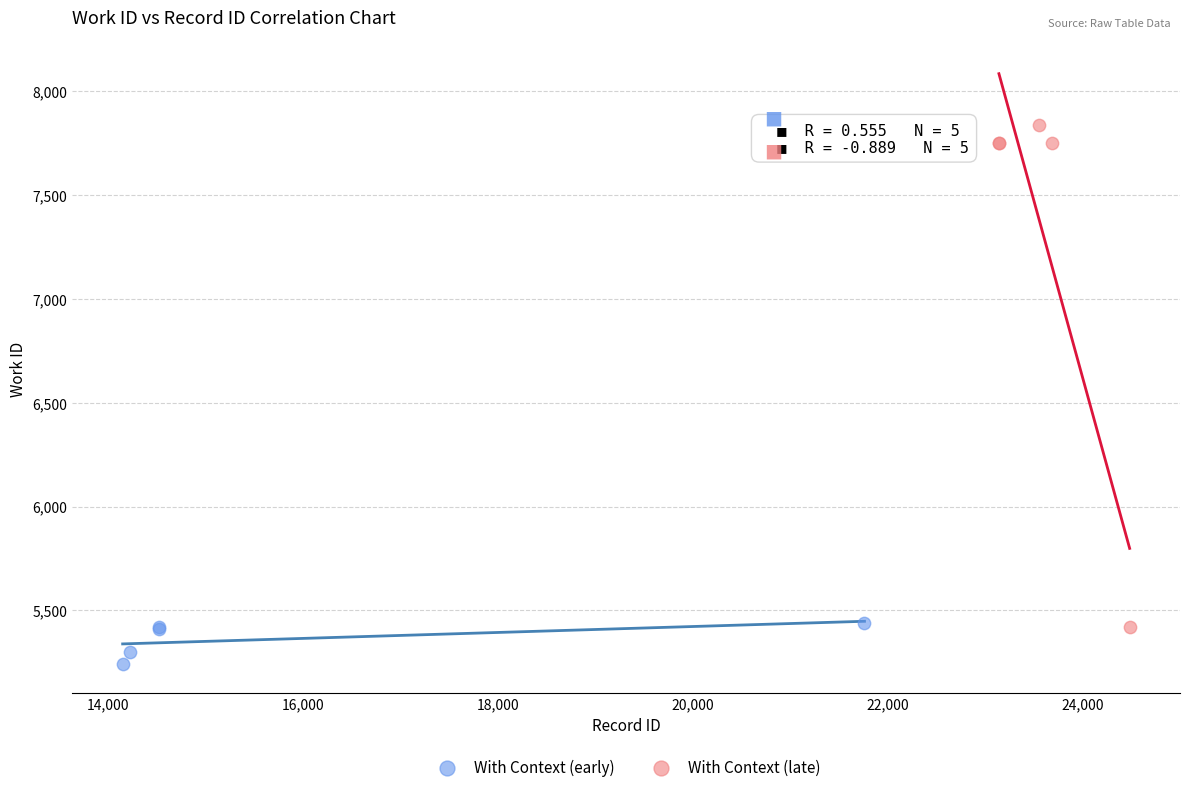

Which series contains the lowest Y value?

With Context (early)